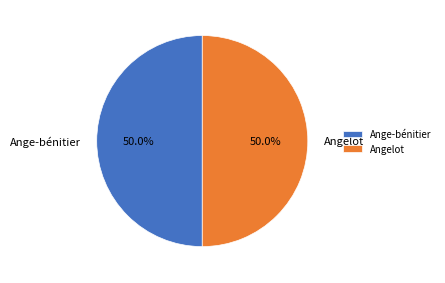

To the nearest percent, what is the average slice percentage?

50%